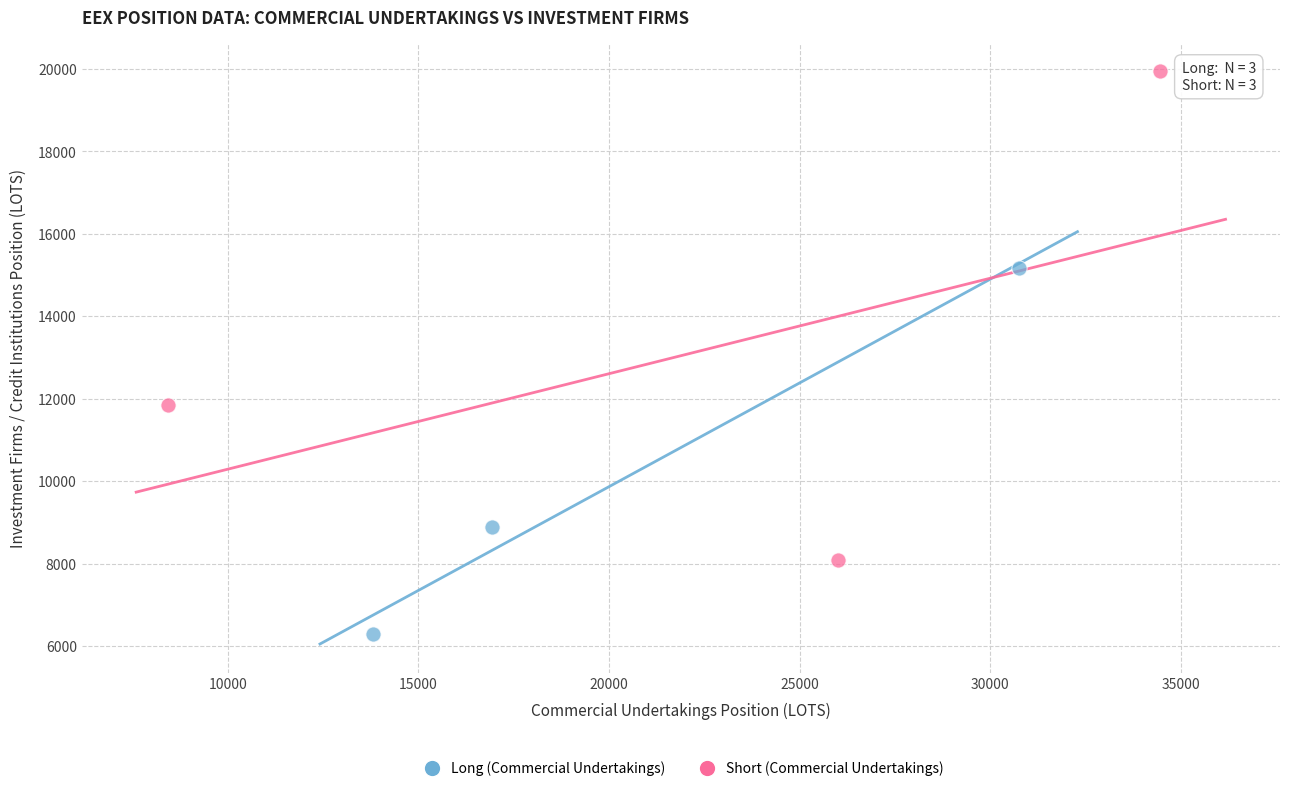

What are all the series names shown in the legend?

Long (Commercial Undertakings), Short (Commercial Undertakings)